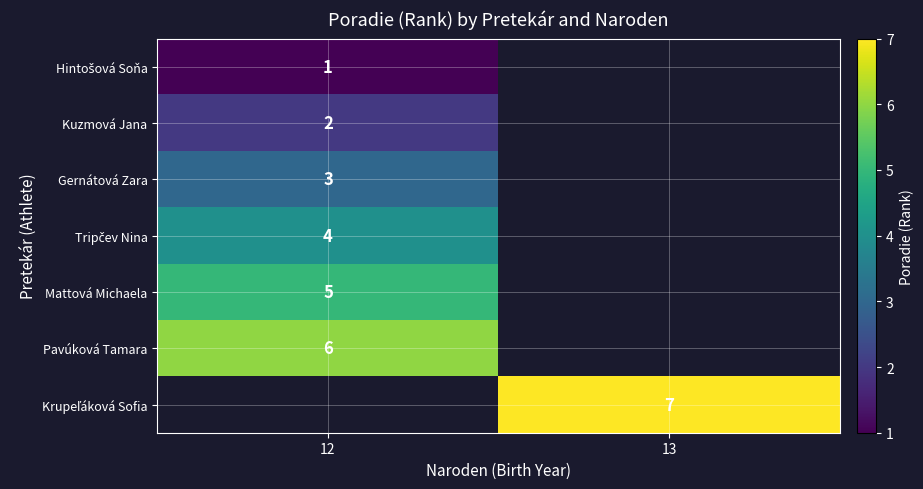

Is it true that Gernátová Zara equals 2 at 12?

False